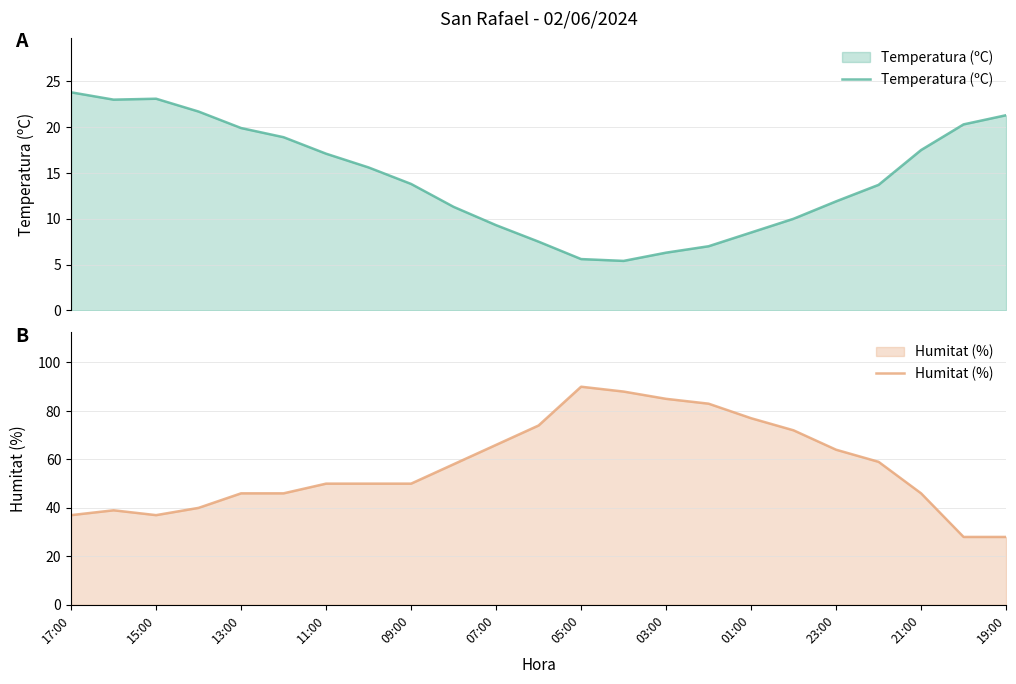

The Temperatura (ºC) series shows 22.9 at 19. True or false?

False